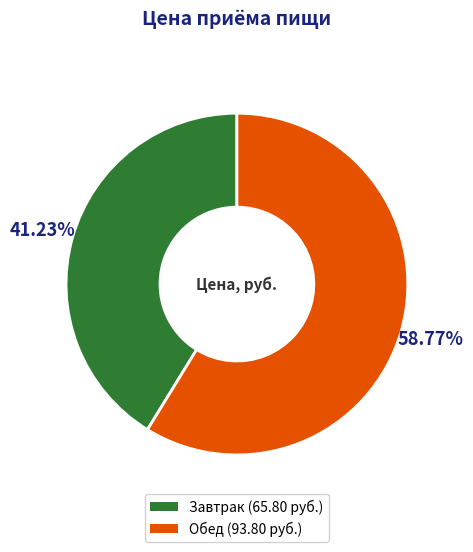

Is Завтрак the majority of the pie?

No